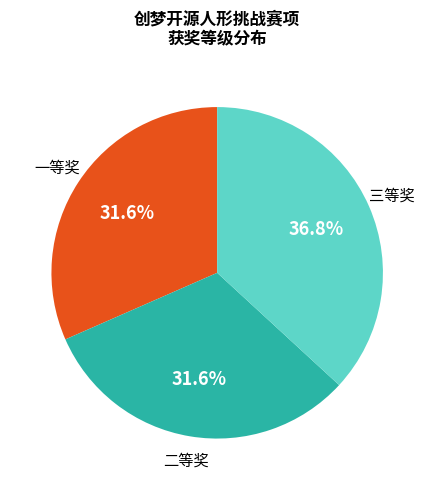

Combined, what portion of the pie is 二等奖 and 三等奖?

68.4%